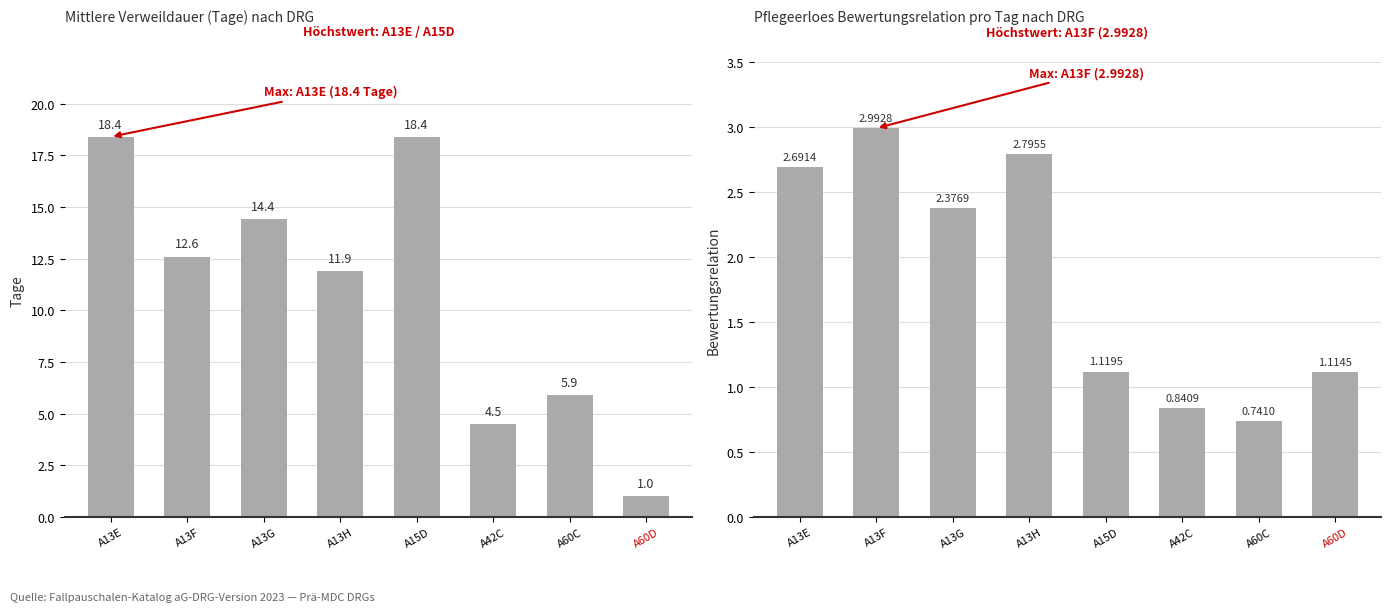

Does the chart contain any negative values?

No